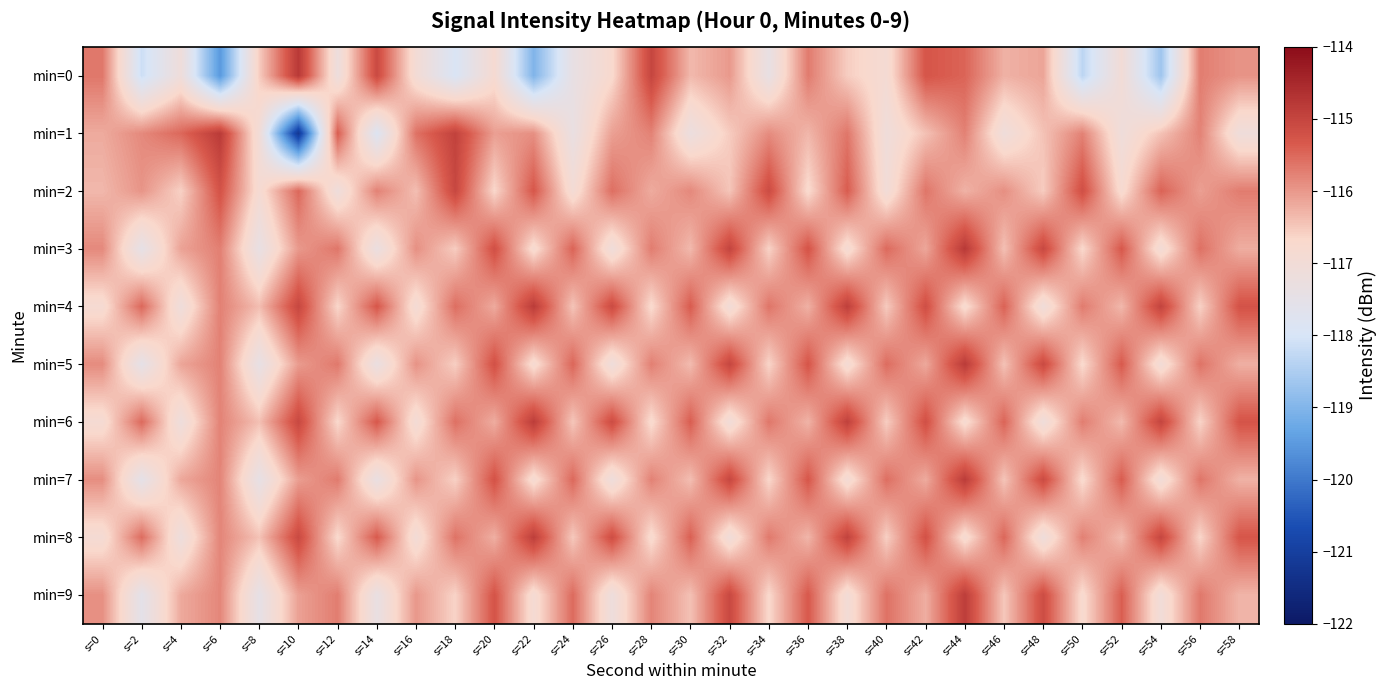

Which series has the widest spread of values?

min=1